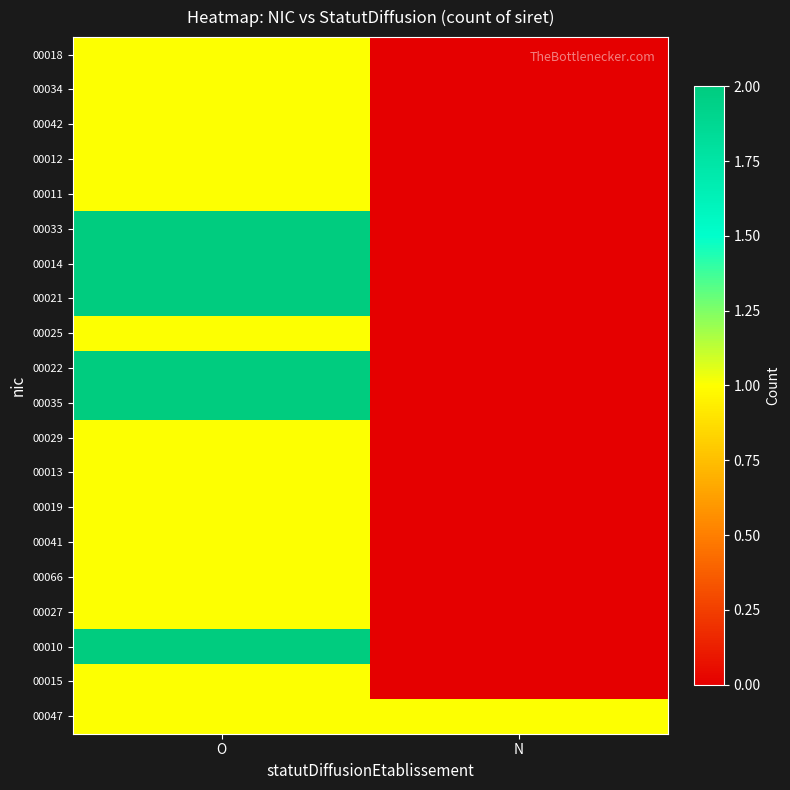

What is the total value across all series at N?

1